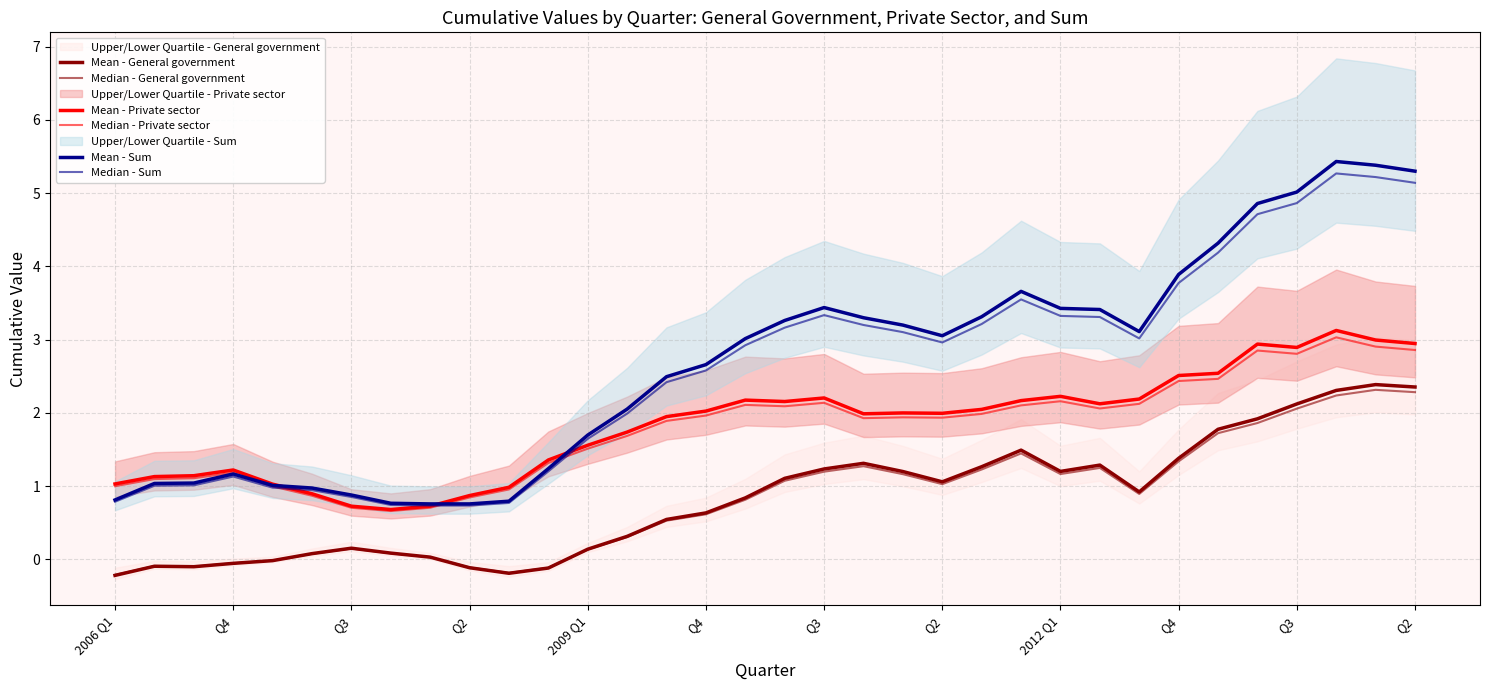

What is the average value of the Median - Private sector series?

1.8